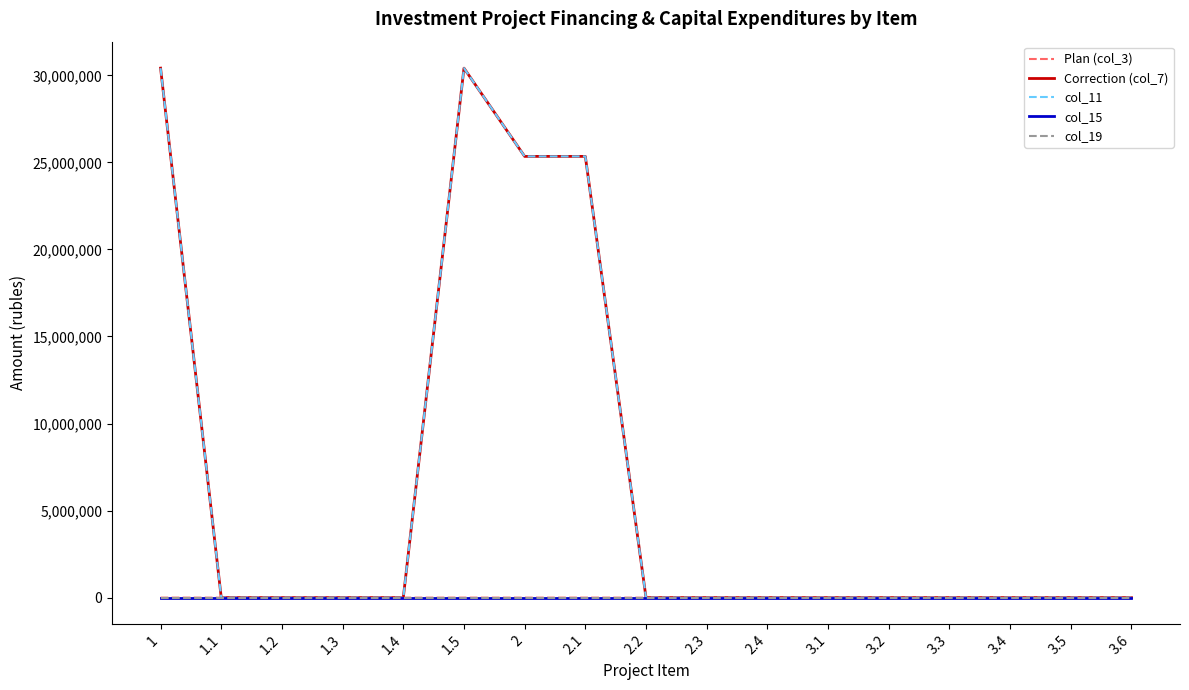

In col_11, how many points are higher than both neighbors (excluding endpoints)?

1